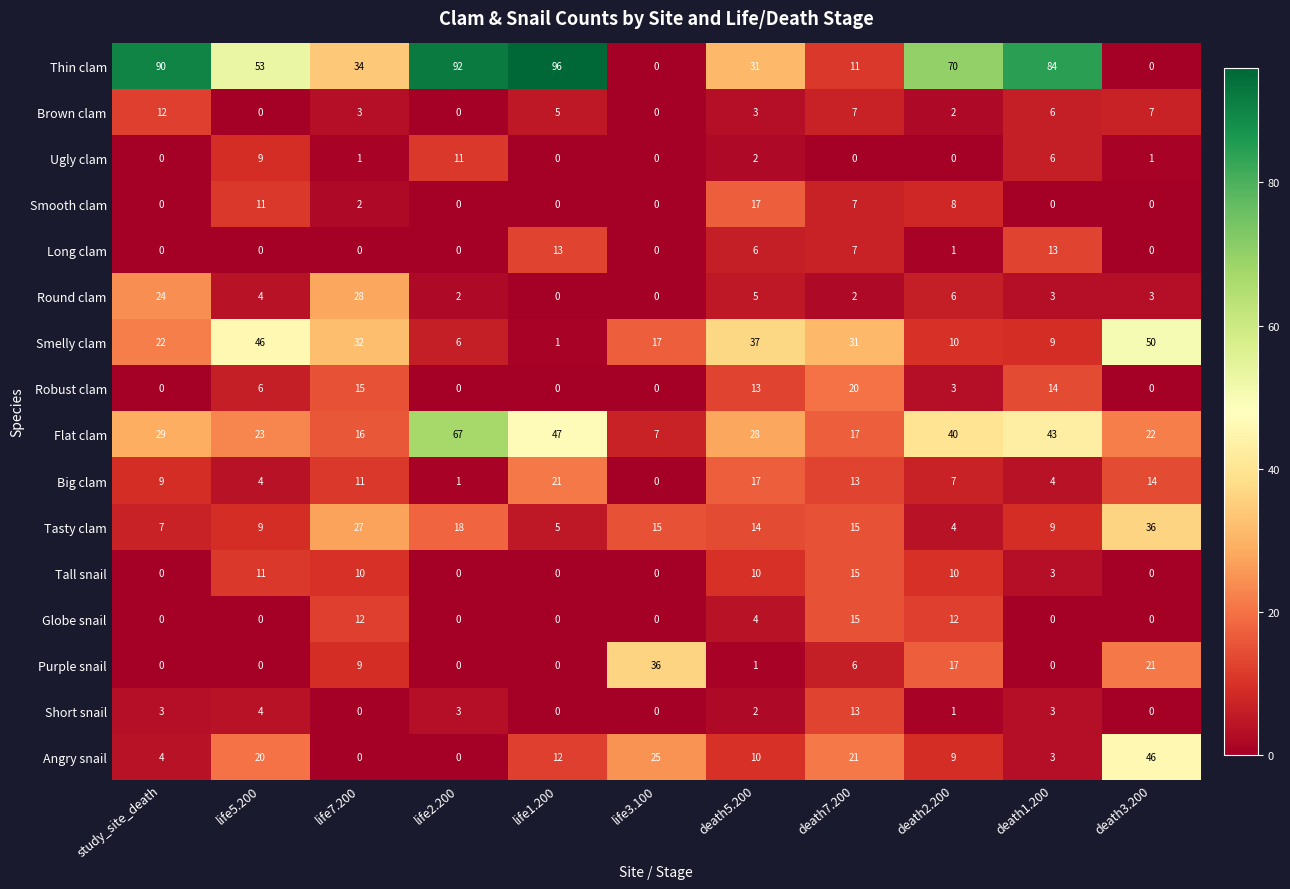

What is the spread (max minus min) of values at death3.200?

50